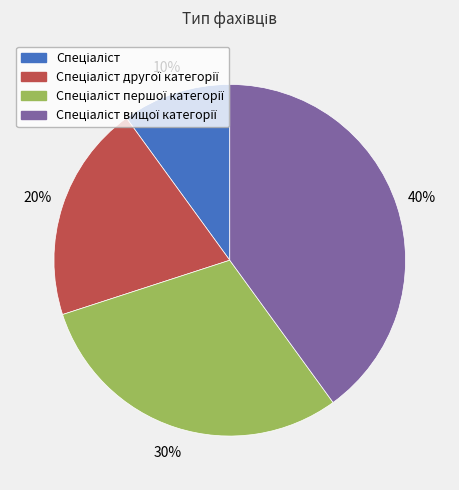

How many slices are in this pie chart?

4